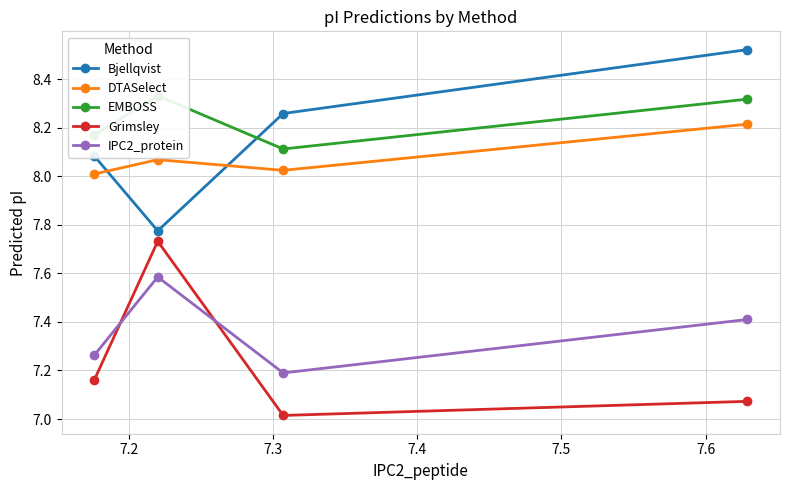

How many values in the Bjellqvist series are below 8?

1